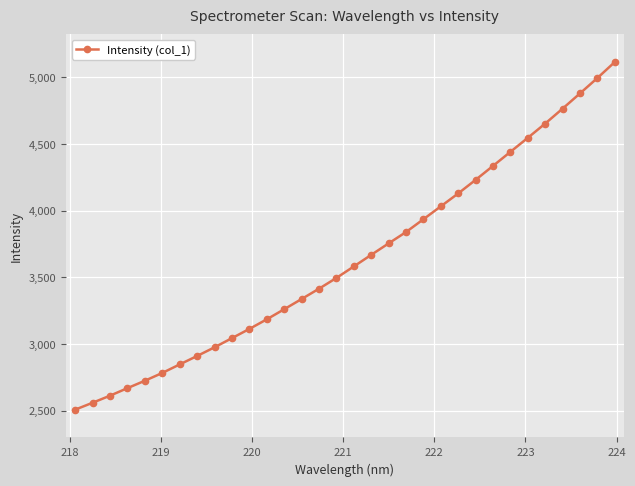

What is the smallest value displayed?

2508.6